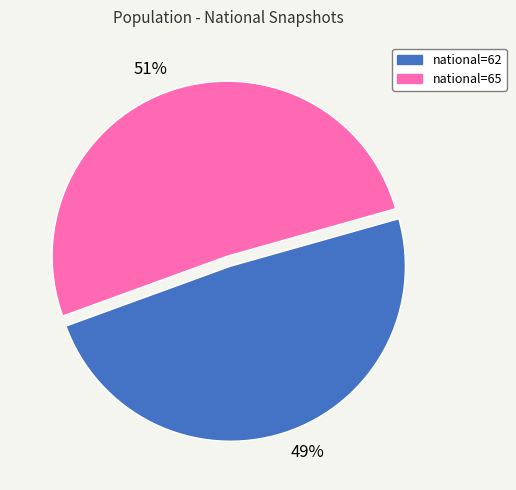

To the nearest percent, what portion does national=65 represent?

51%